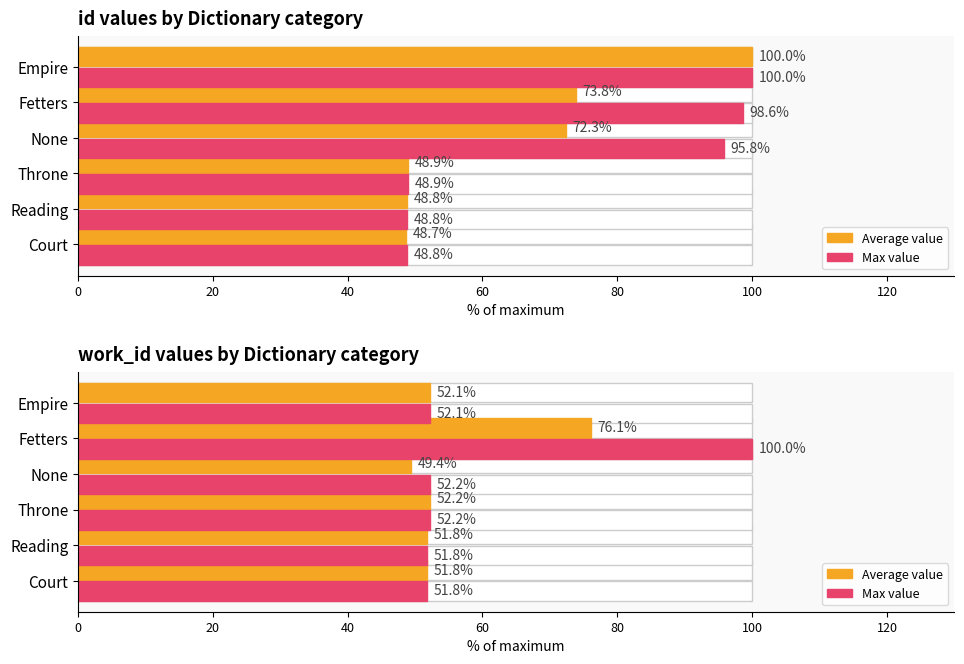

What is the difference between the maximum and second lowest values in the Max value series?

48.2